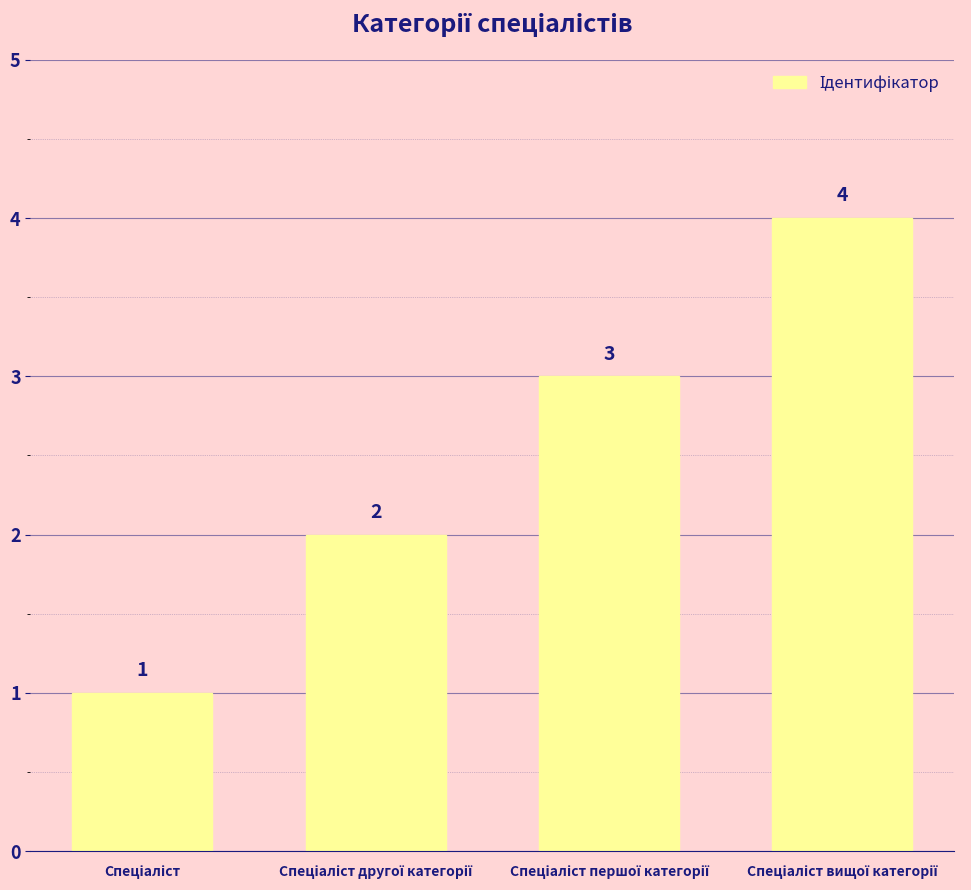

What is the value of the 2nd bar from the left?

2